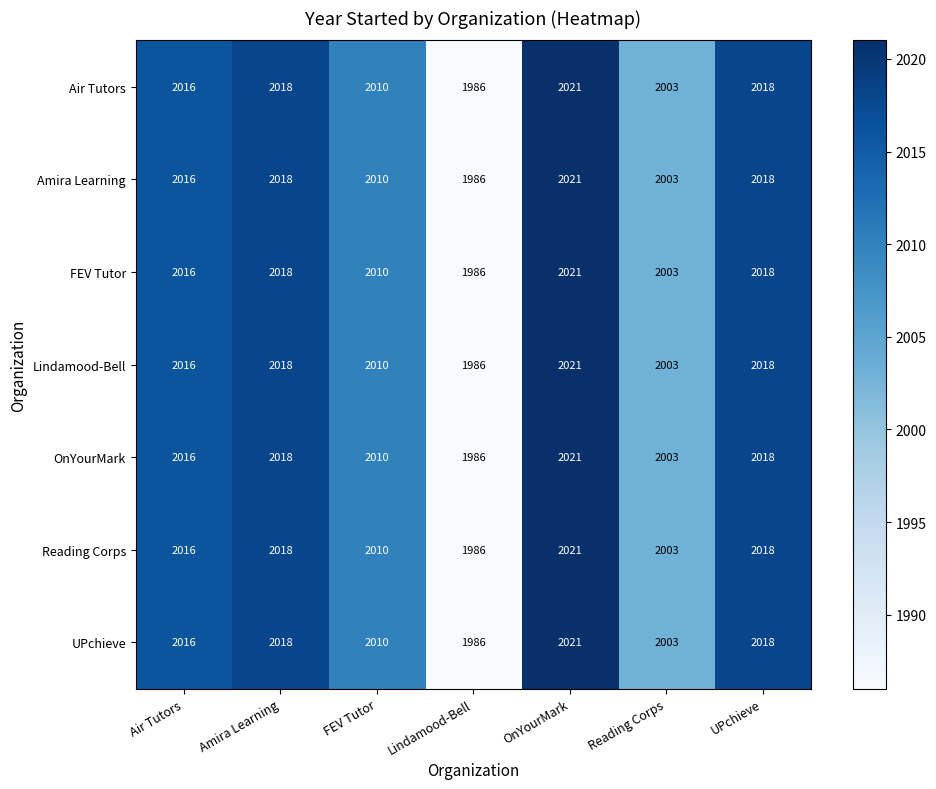

Is the value of Reading Corps at UPchieve greater than the value of OnYourMark at Air Tutors?

Yes